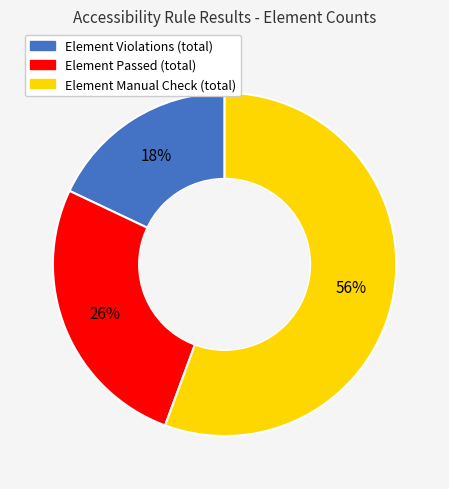

Do Element Passed (total) and Element Violations (total) together represent more than half of the pie?

No